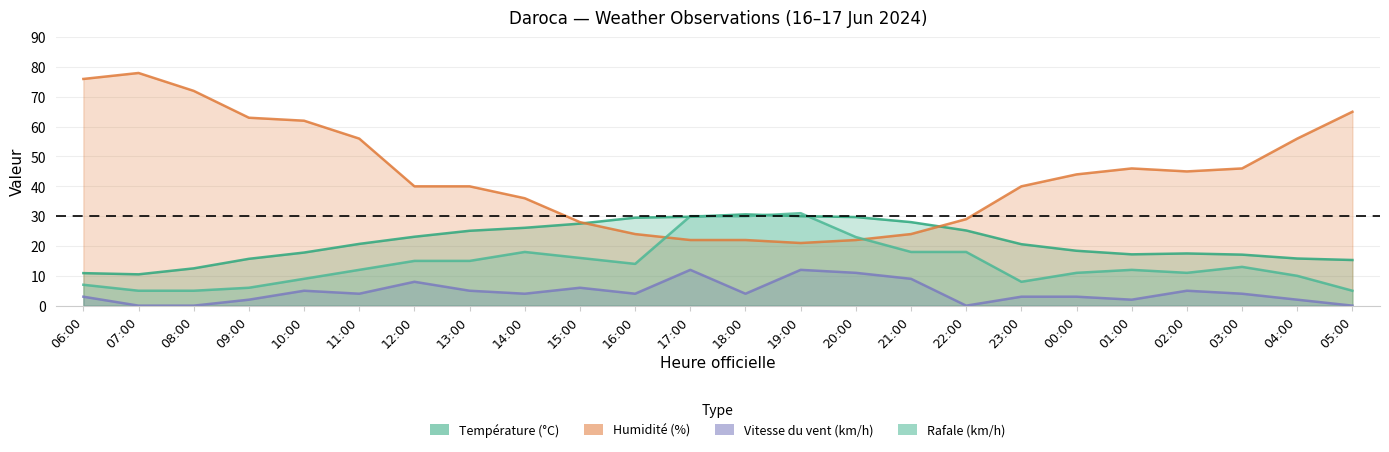

What is the label of the 8th point from the left?

13:00